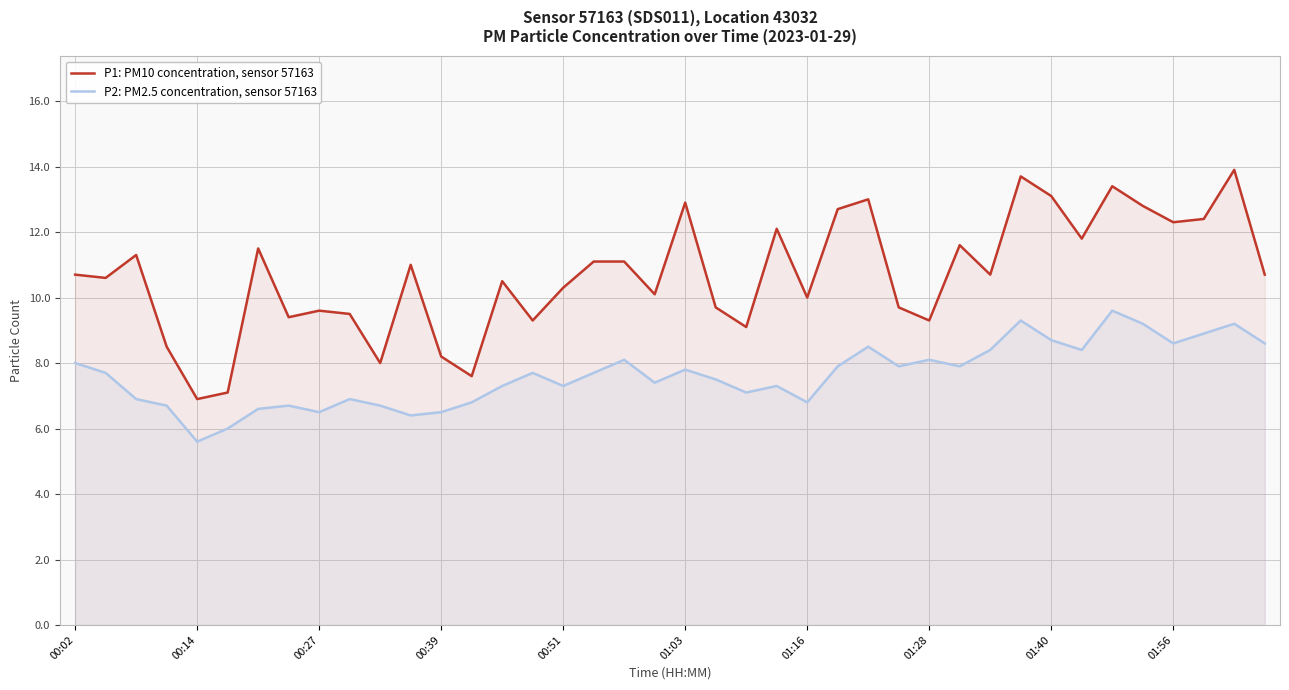

True or false: P2: PM2.5 concentration, sensor 57163 and P1: PM10 concentration, sensor 57163 cross at least once.

False